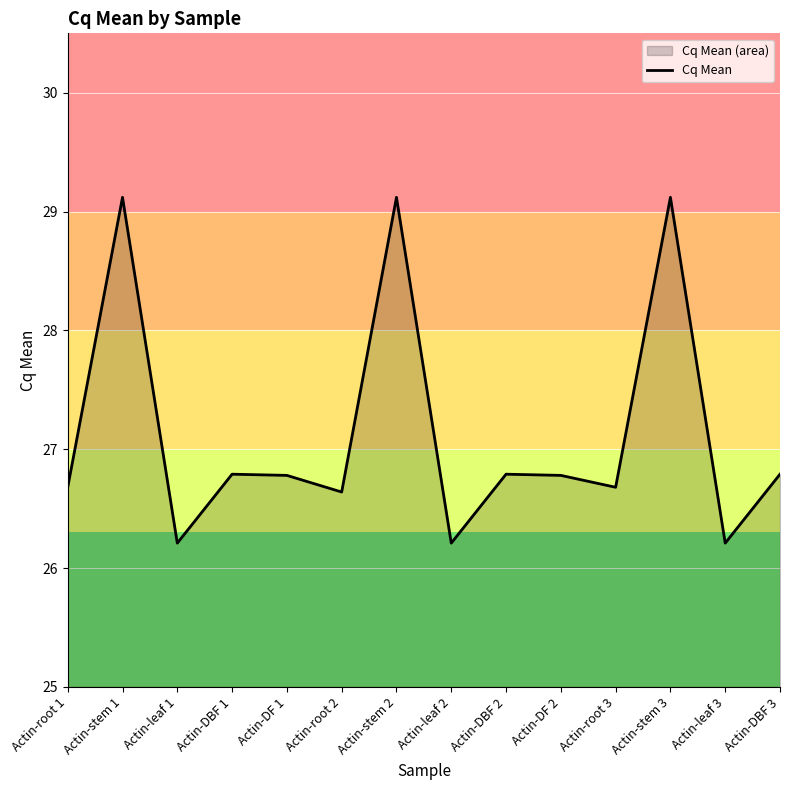

What is the sum of all values?

379.9